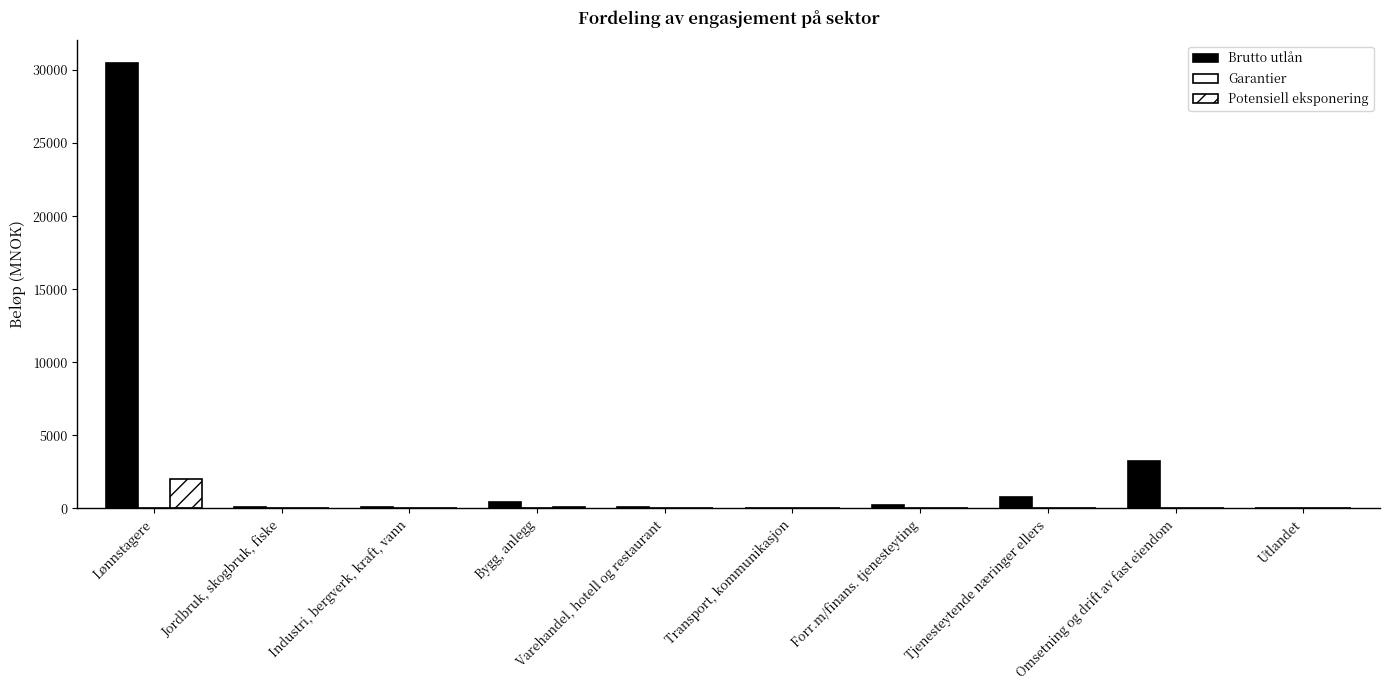

True or false: Potensiell eksponering has a value of 13.3 at Jordbruk, skogbruk, fiske.

True